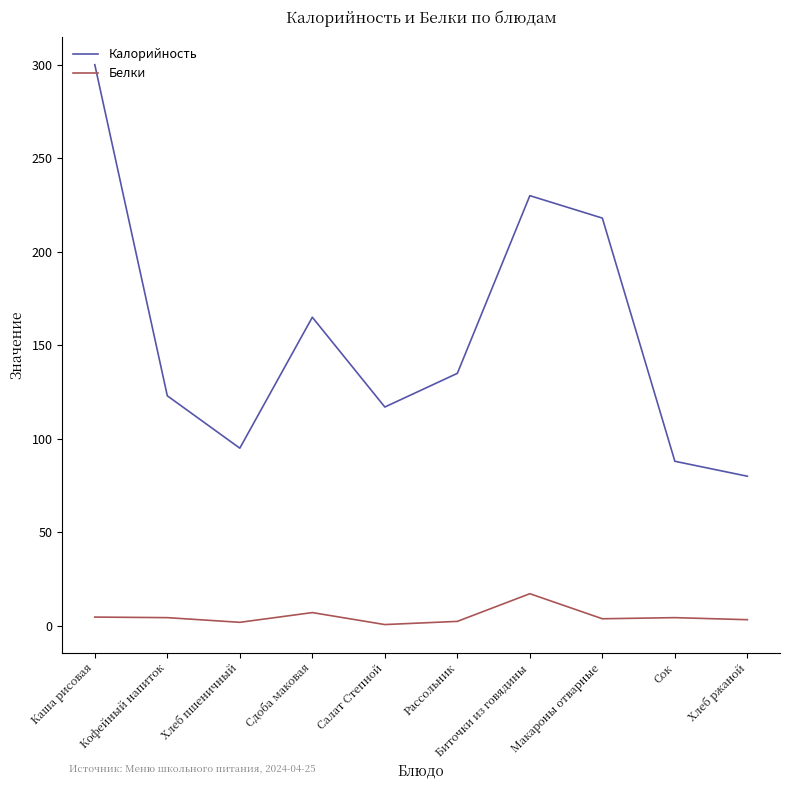

Between Хлеб пшеничный and Салат Степной, which series saw the biggest shift?

Калорийность